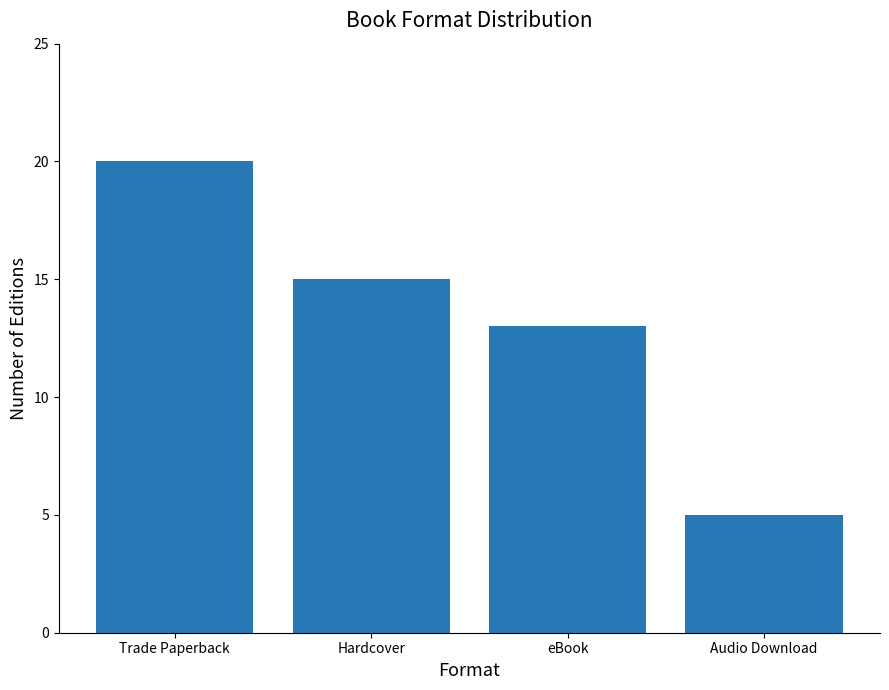

What is the smallest value displayed?

5